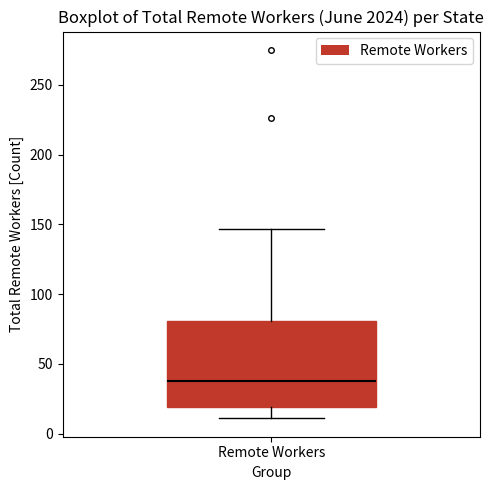

Read this box plot against the y-axis: the position of the median line, the range covered by the box, and the ends of both whiskers. The values are not printed on the chart, so give them approximately, as read against the axis.

median 40, box 20 to 80, whiskers 10 to 145